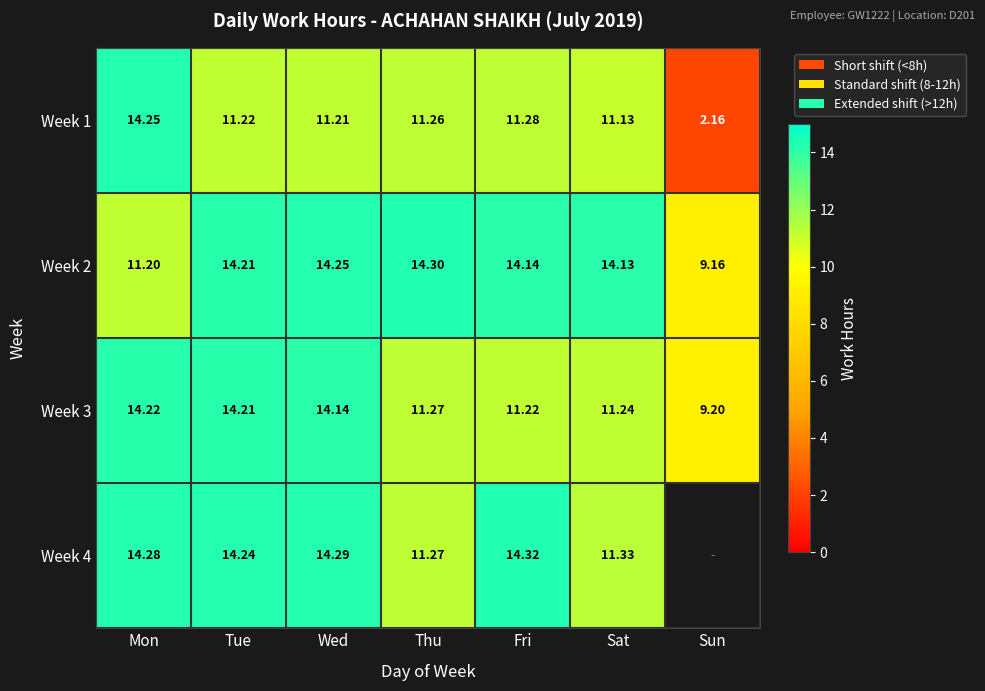

What is the sum of all Week 3 values?

85.5